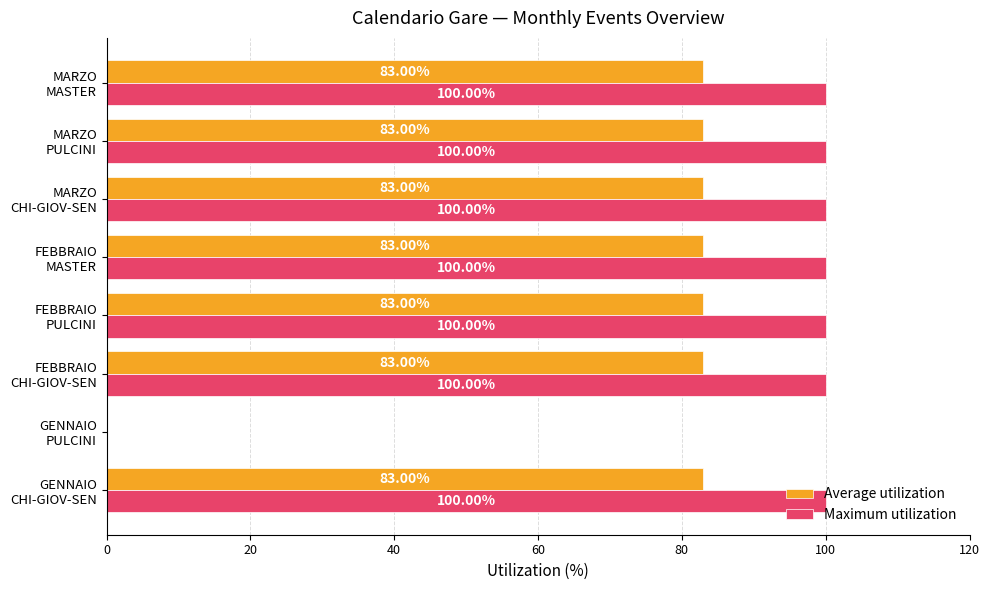

Which series has the largest total across all categories?

Maximum utilization